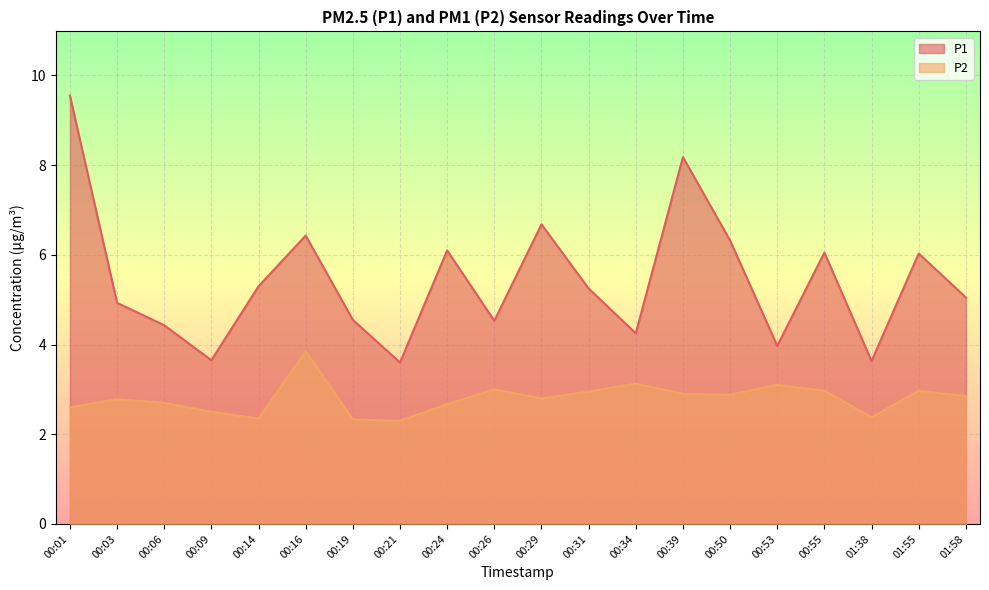

Which has a higher value, 00:34 or 01:55?

01:55